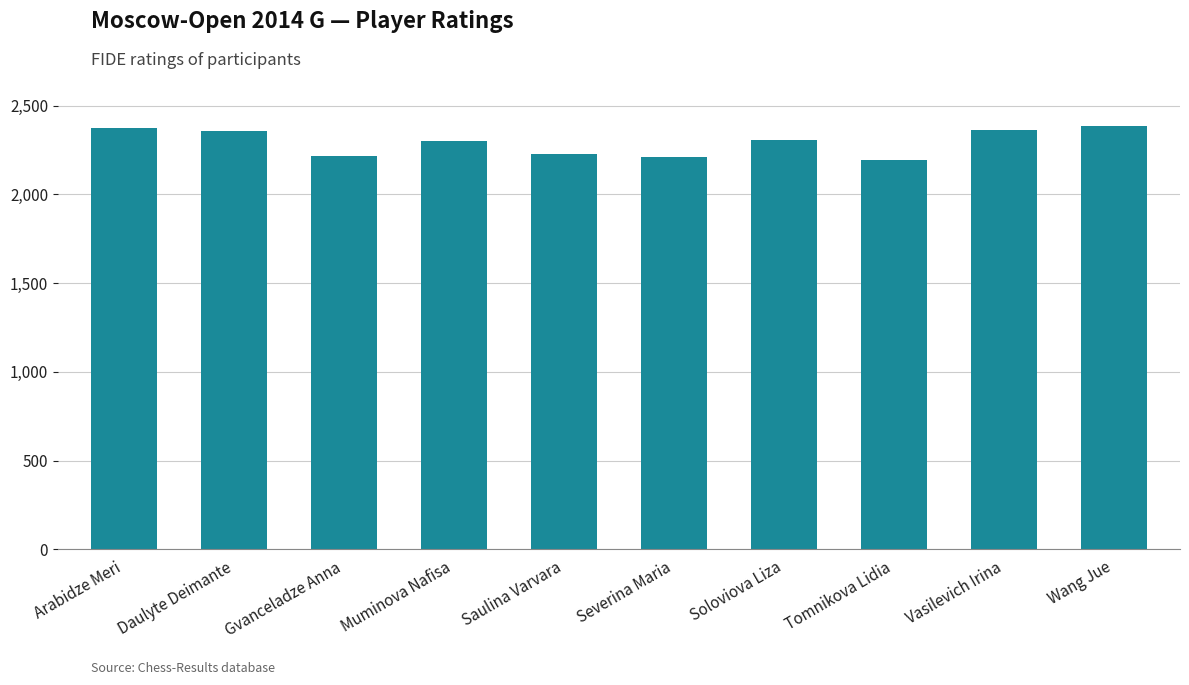

Are the bars grouped side by side (vs. stacked)?

No